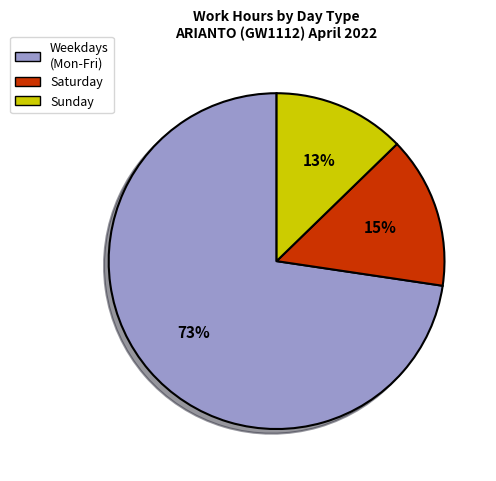

Is it true that Weekdays (Mon-Fri) is 59% of the pie?

False